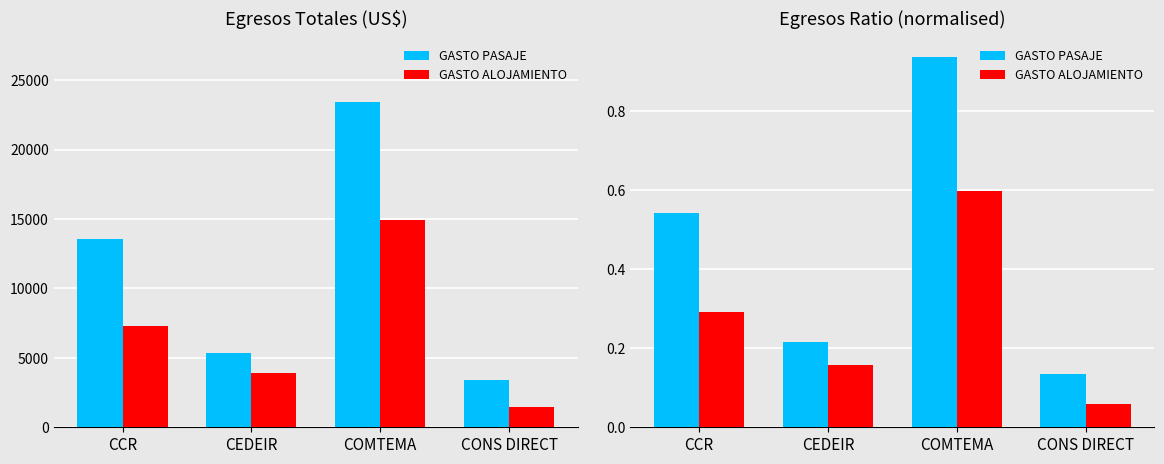

The value of GASTO ALOJAMIENTO at COMTEMA is 0.8. True or false?

False